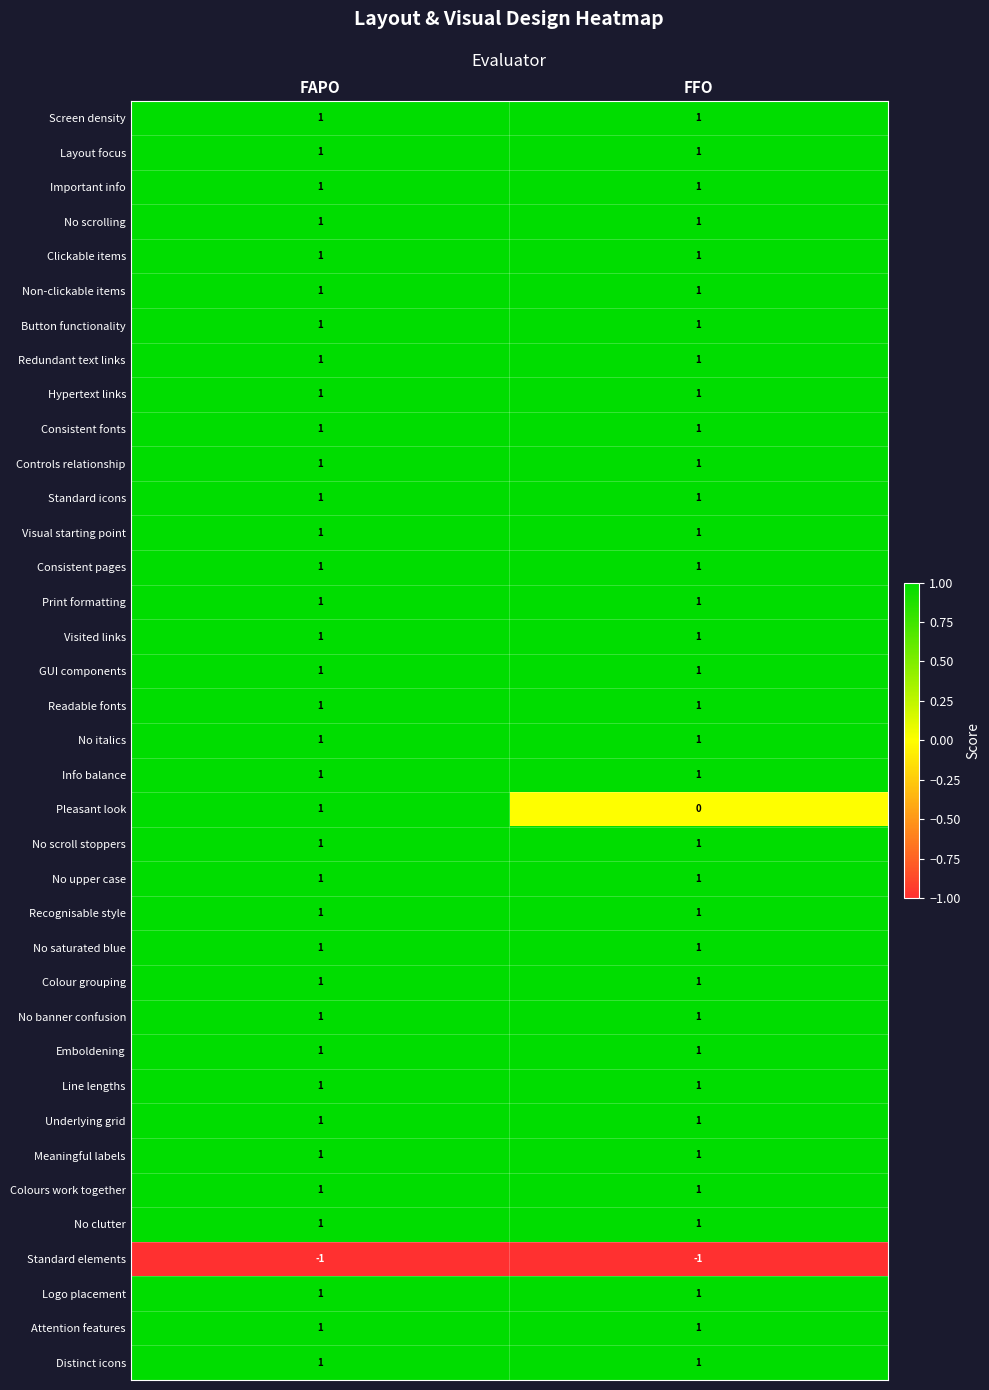

The Attention features series shows 1 at FFO. True or false?

True